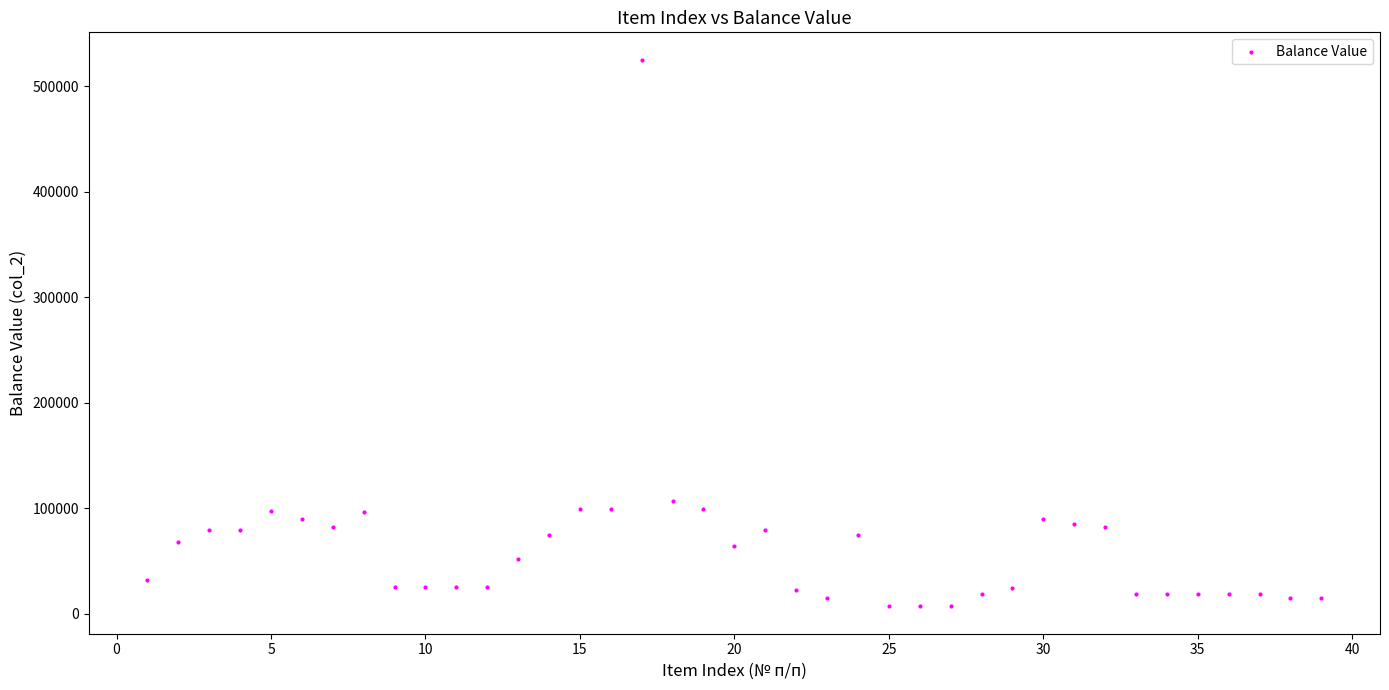

What Y value in the scatter plot is closest to 266100?

107000.0